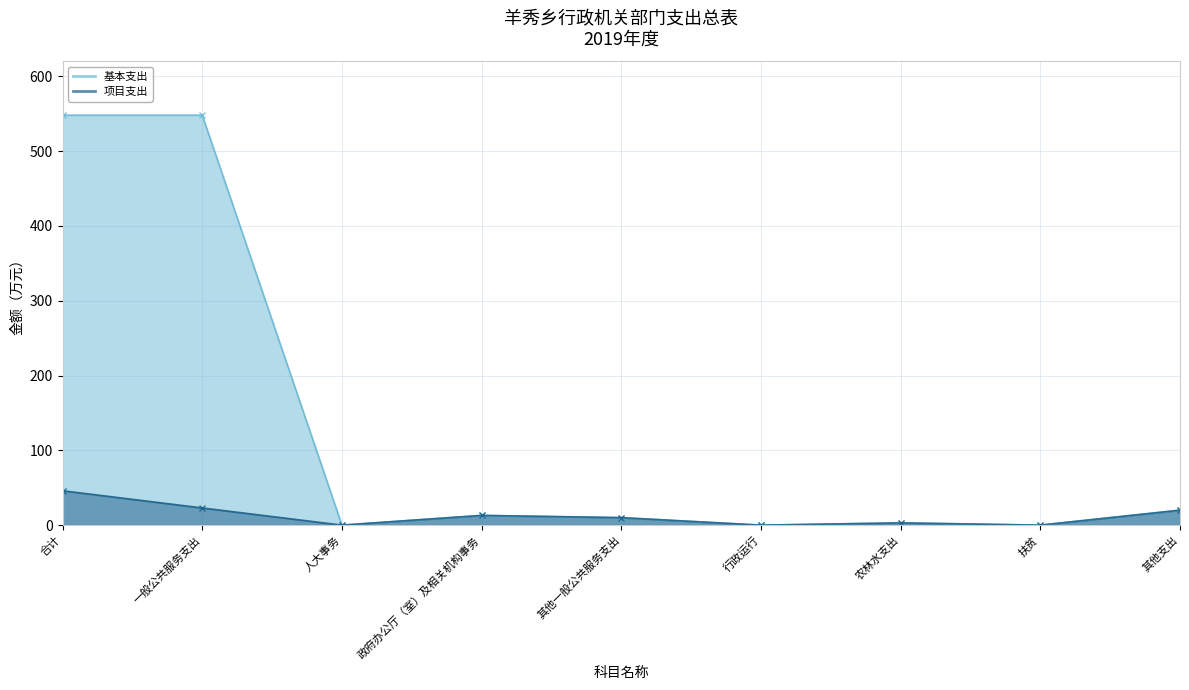

The value of 项目支出 at 其他支出 is 27.8. True or false?

False